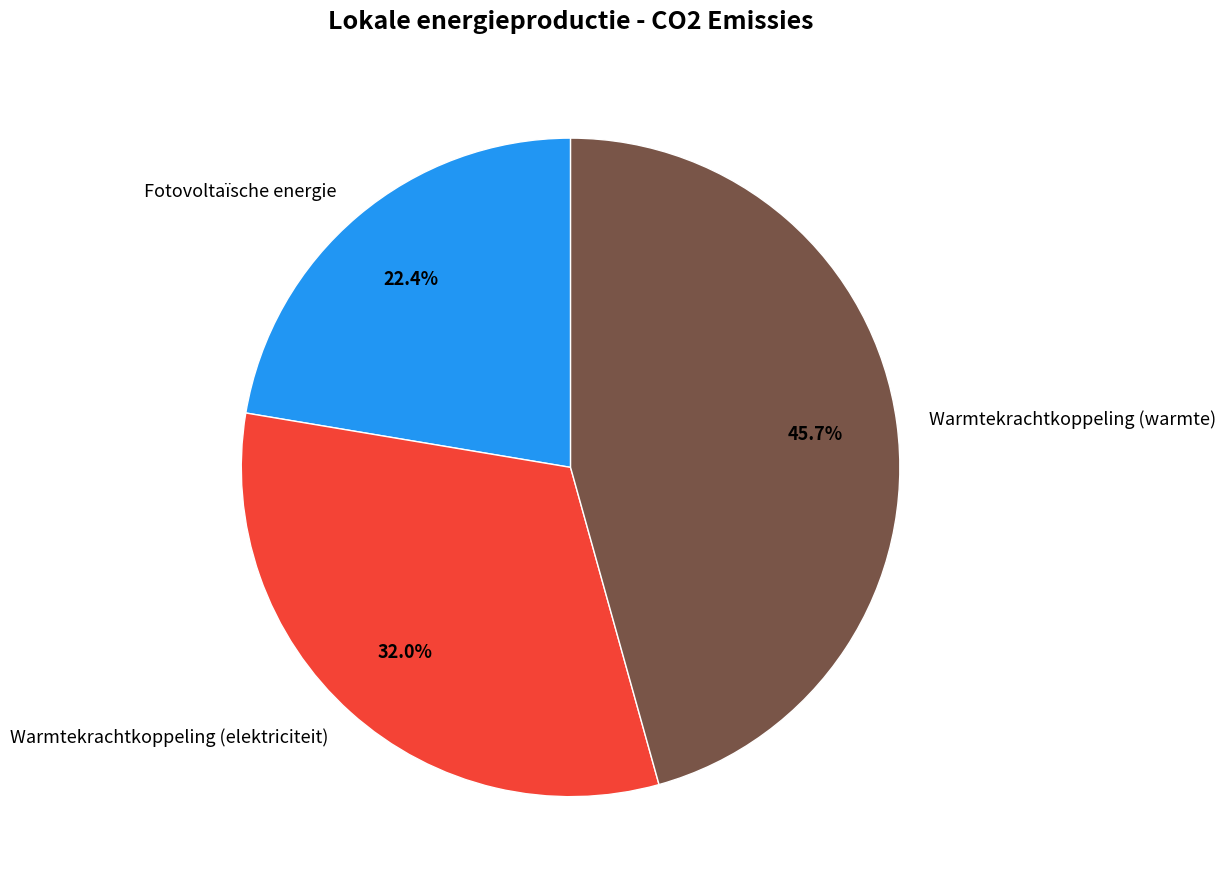

How many segments does this pie chart have?

3